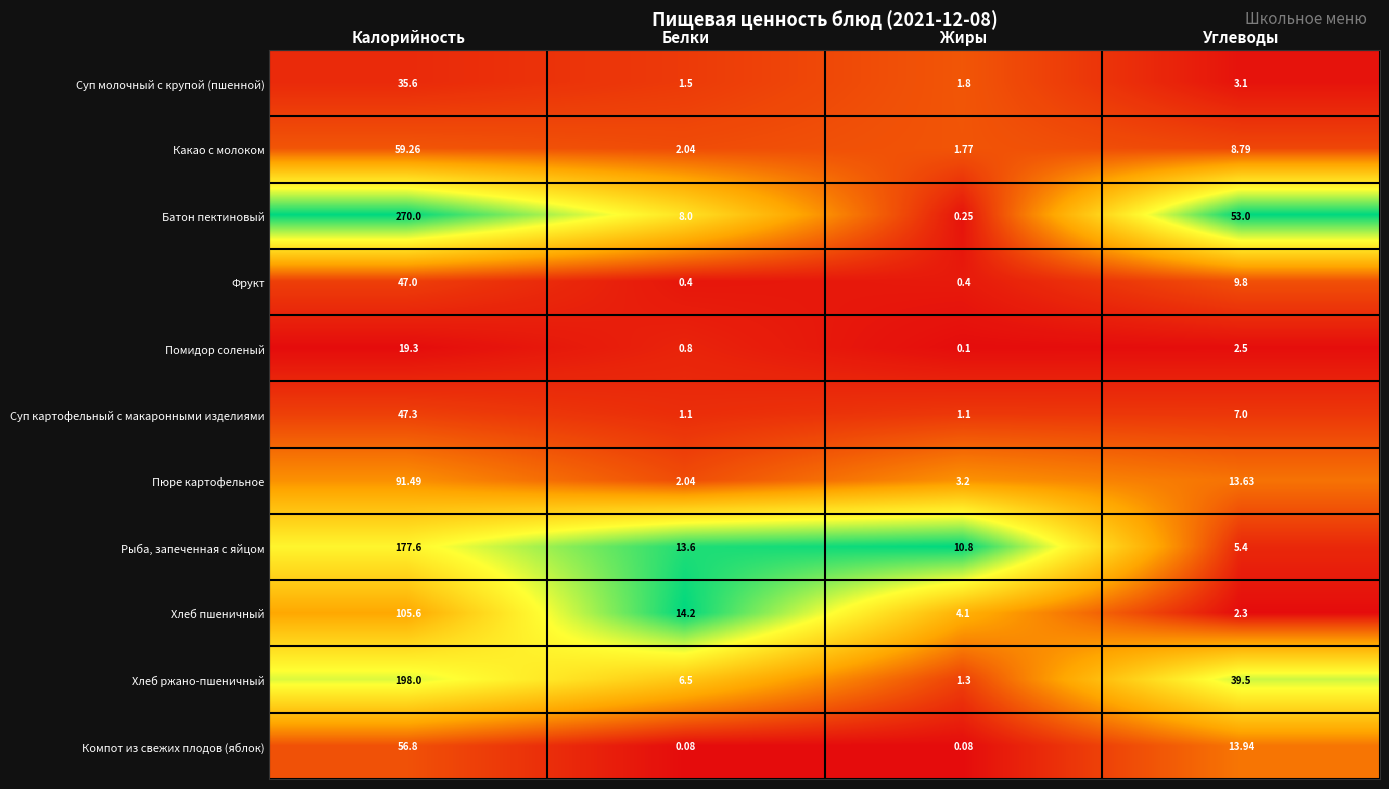

List the series in order of their peak value, lowest first.

Помидор соленый, Суп молочный с крупой (пшенной), Фрукт, Суп картофельный с макаронными изделиями, Компот из свежих плодов (яблок), Какао с молоком, Пюре картофельное, Хлеб пшеничный, Рыба, запеченная с яйцом, Хлеб ржано-пшеничный, Батон пектиновый